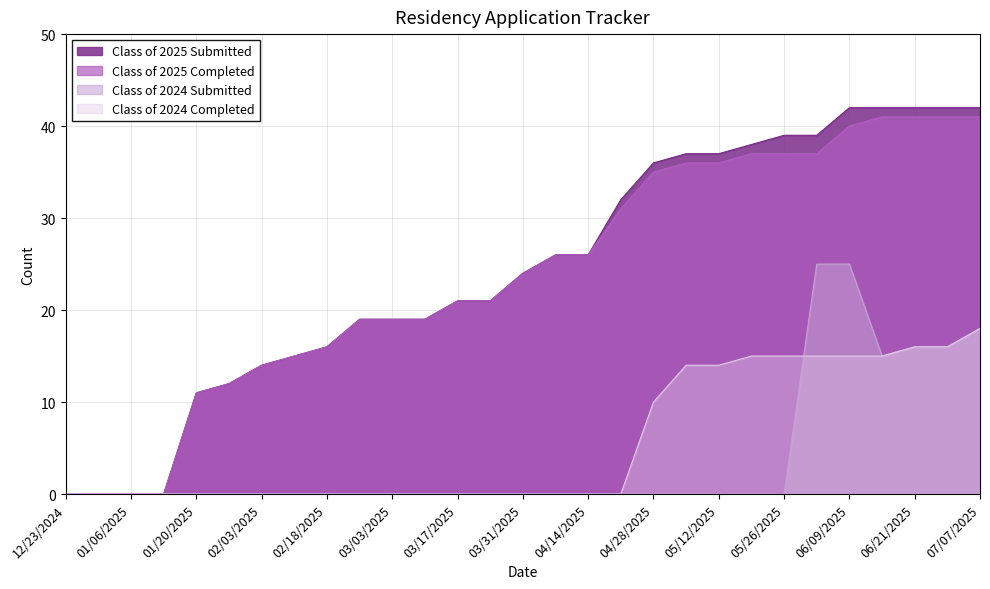

What is the value of the Class of 2025 Completed point at the 28th from the left?

41